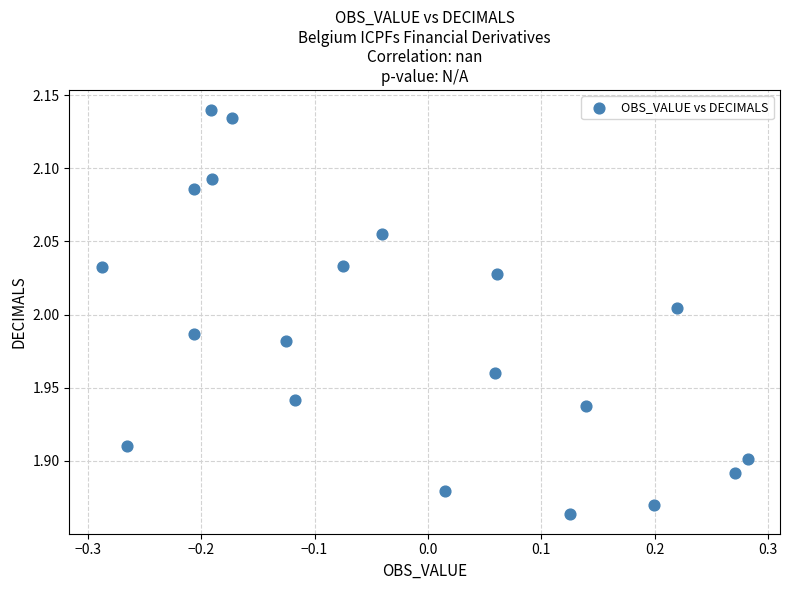

What is the range of Y values (max minus min)?

0.3